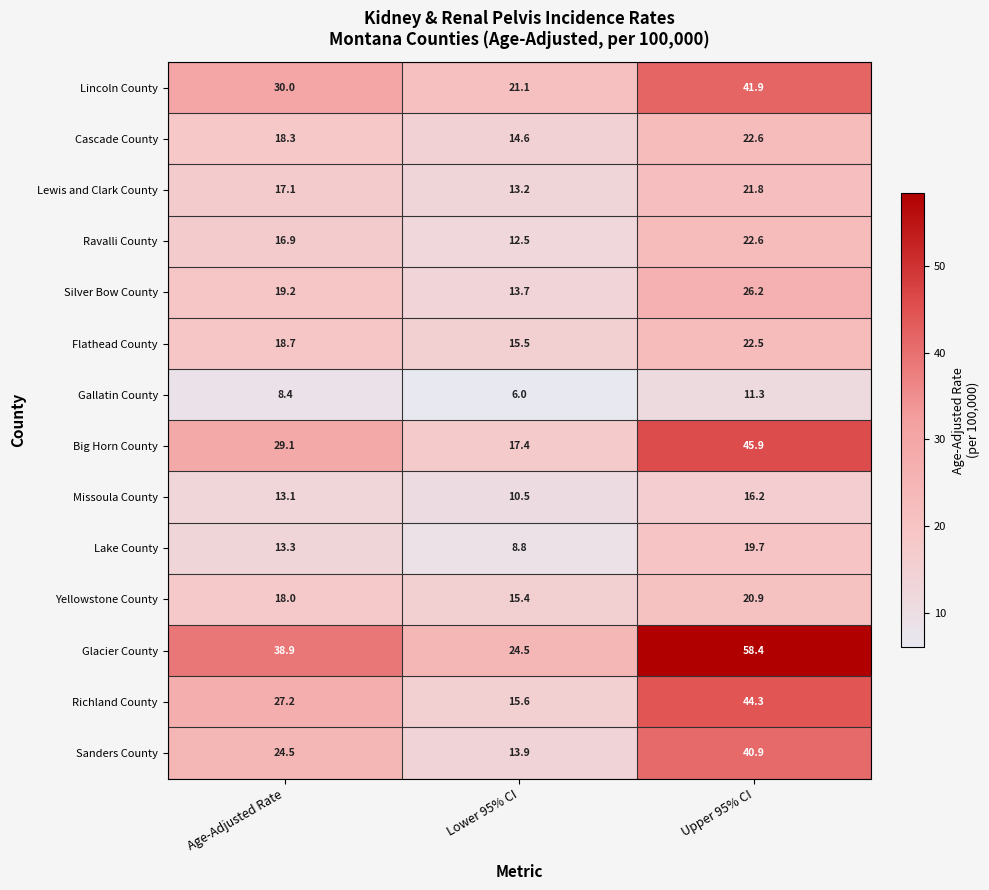

What is the difference between the maximum and minimum values in the Gallatin County series?

5.3